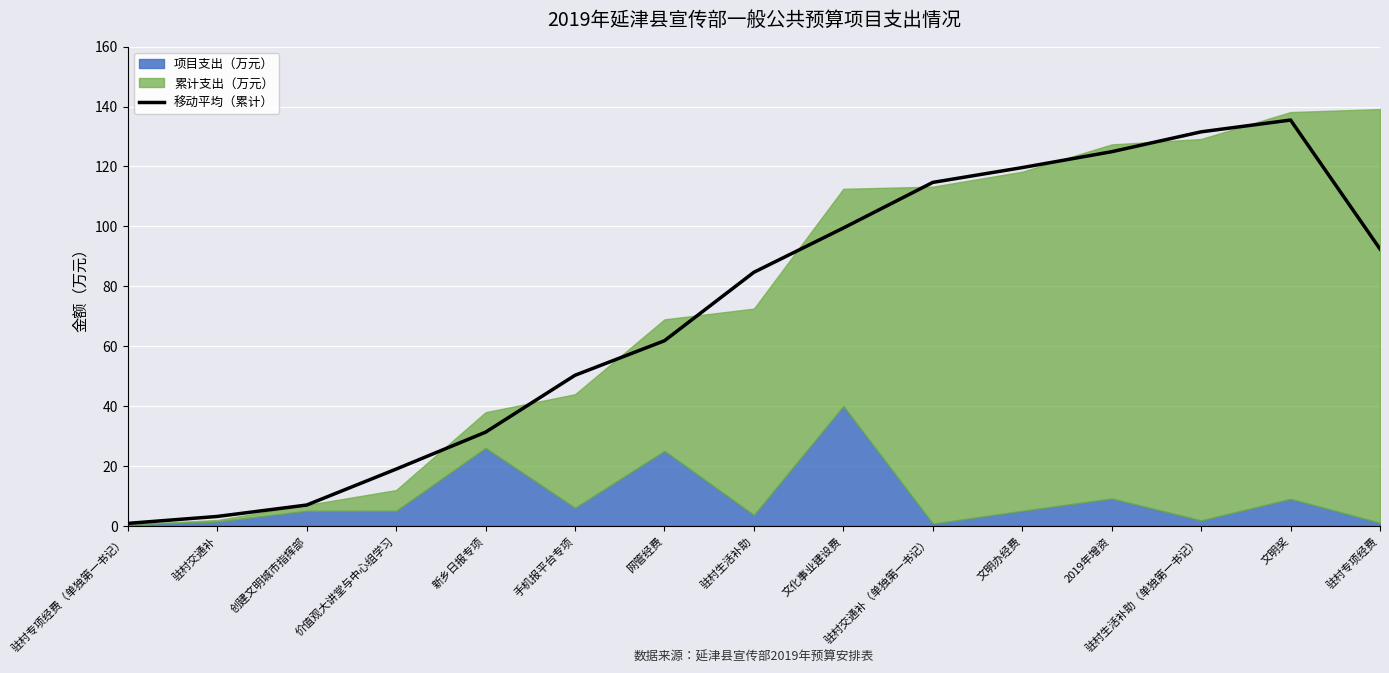

Reading right to left, list all the values displayed in this chart.

驻村专项经费=92.4	文明奖=135.5	驻村生活补助（单独第一书记）=131.6	2019年增资=124.9	文明办经费=119.6	驻村交通补（单独第一书记）=114.7	文化事业建设费=99.4	驻村生活补助=84.7	网管经费=61.8	手机报平台专项=50.3	新乡日报专项=31.3	价值观大讲堂与中心组学习=18.9	创建文明城市指挥部=6.9	驻村交通补=3.1	驻村专项经费（单独第一书记）=0.8